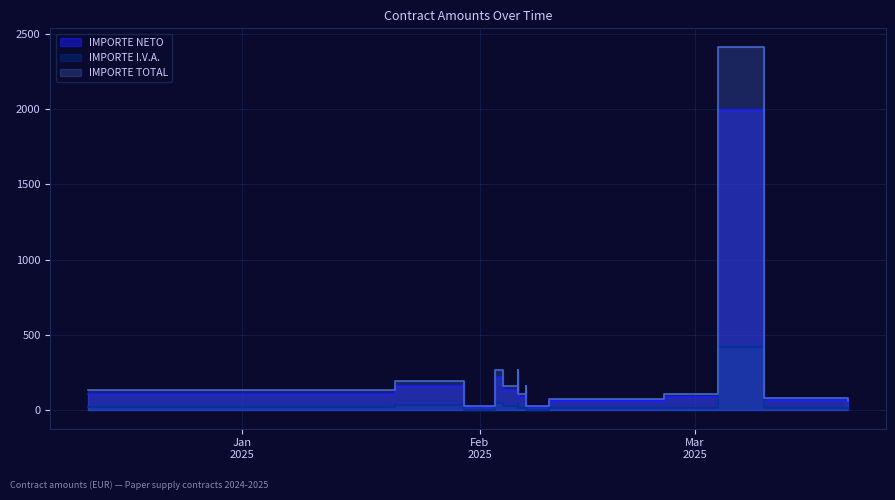

How many values in the IMPORTE NETO series are below 110?

8